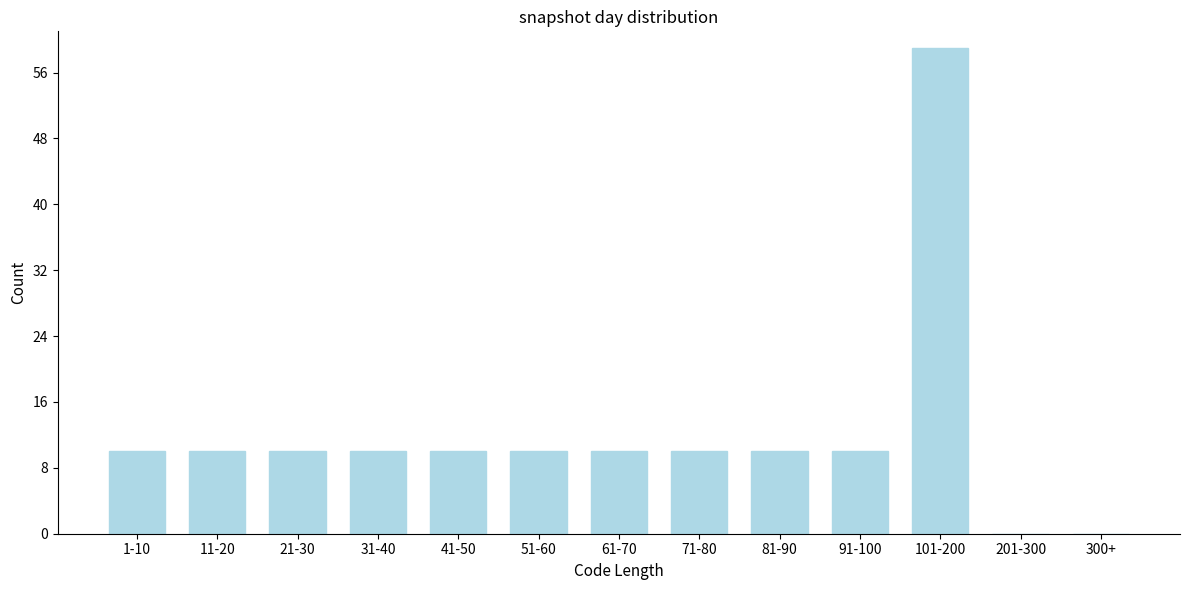

Reading right to left, extract all data points from this chart.

300+=0	201-300=0	101-200=59	91-100=10	81-90=10	71-80=10	61-70=10	51-60=10	41-50=10	31-40=10	21-30=10	11-20=10	1-10=10